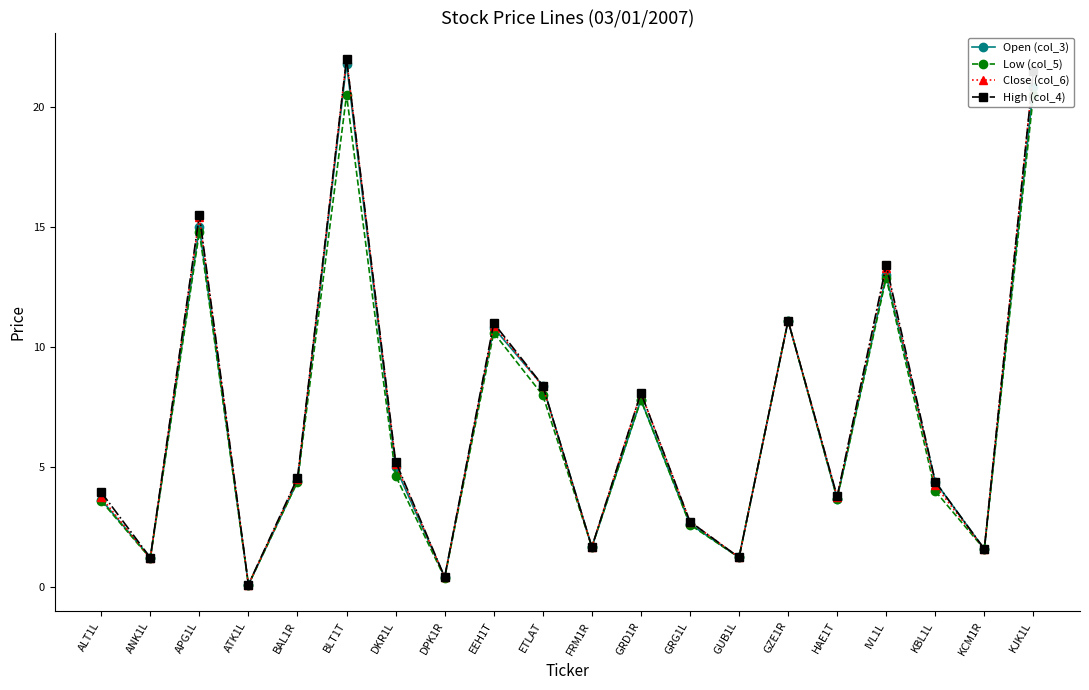

At which category does the chart reach its peak across all series?

BLT1T